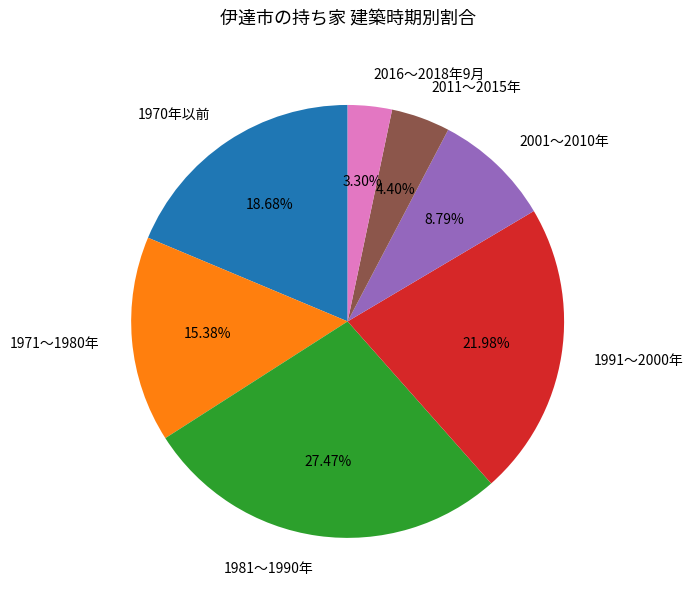

How many slices are in this pie chart?

7